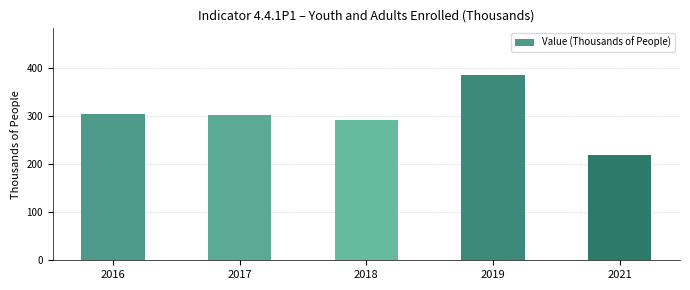

Is it true that the value at 2019 is 572.2?

False